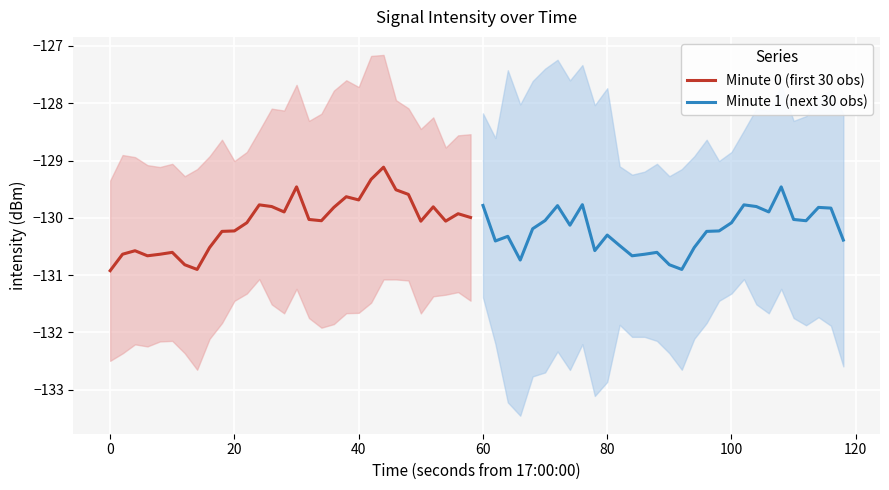

What is the maximum value for Minute 1 (next 30 obs)?

-129.5